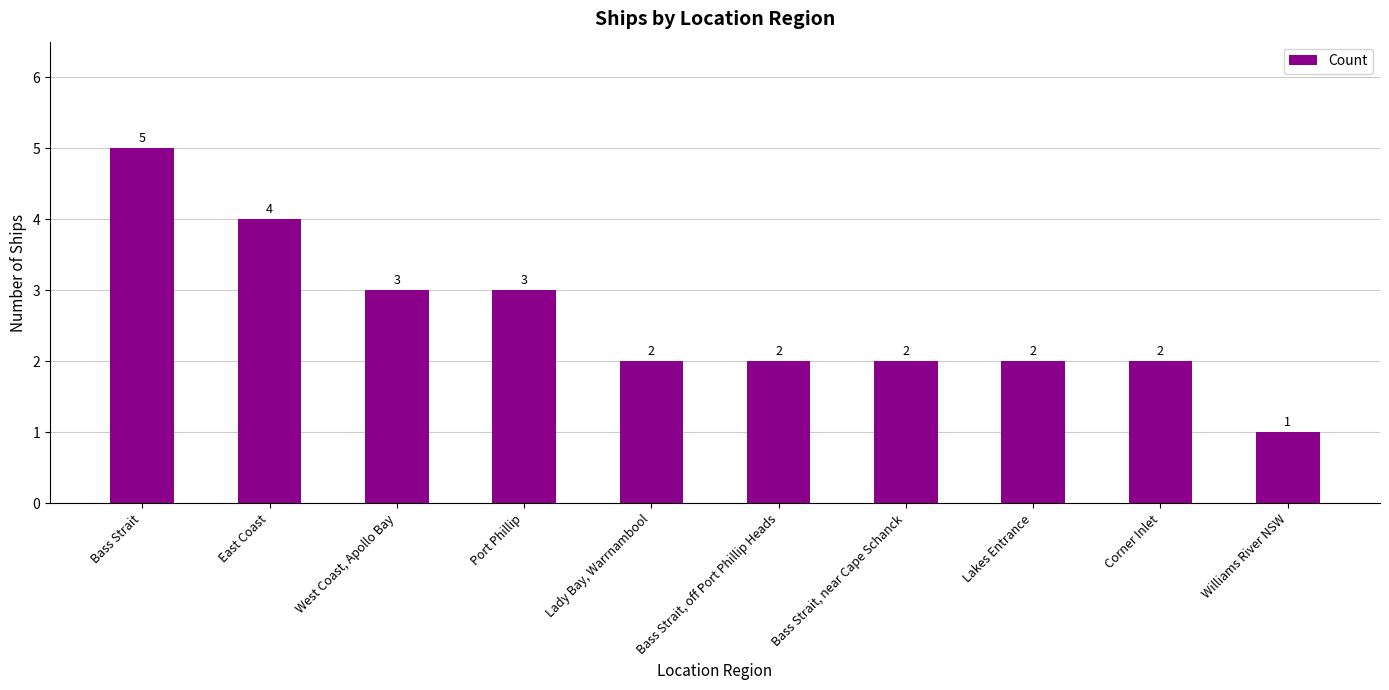

What is the change in value from West Coast, Apollo Bay to Lakes Entrance?

-1